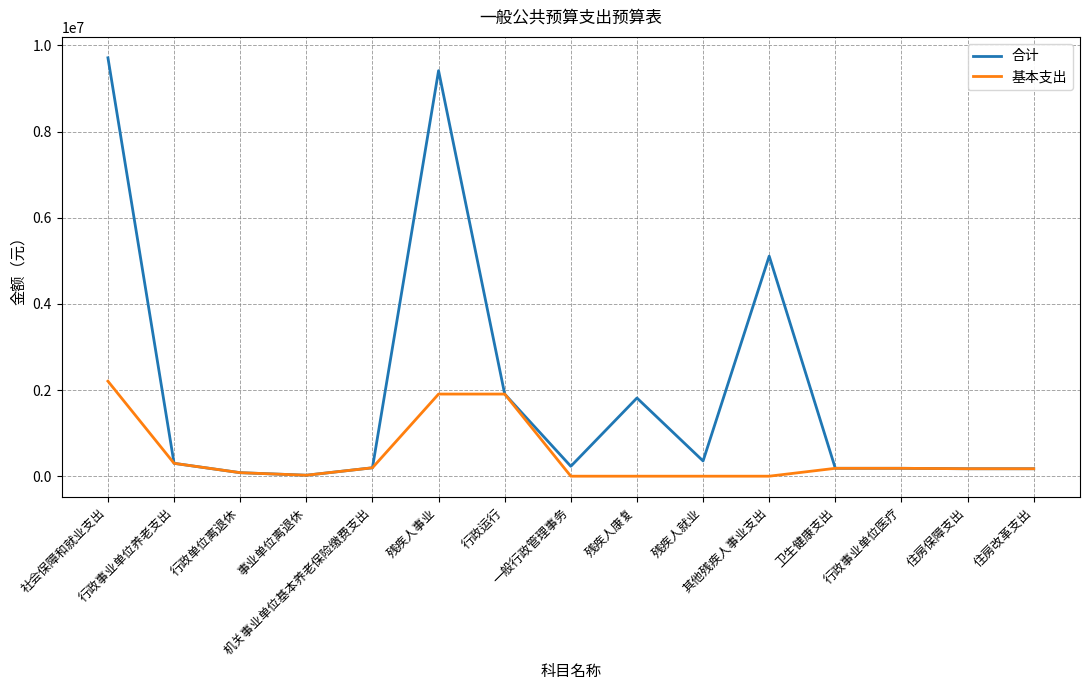

Rank the series by their maximum value, from lowest to highest.

基本支出, 合计